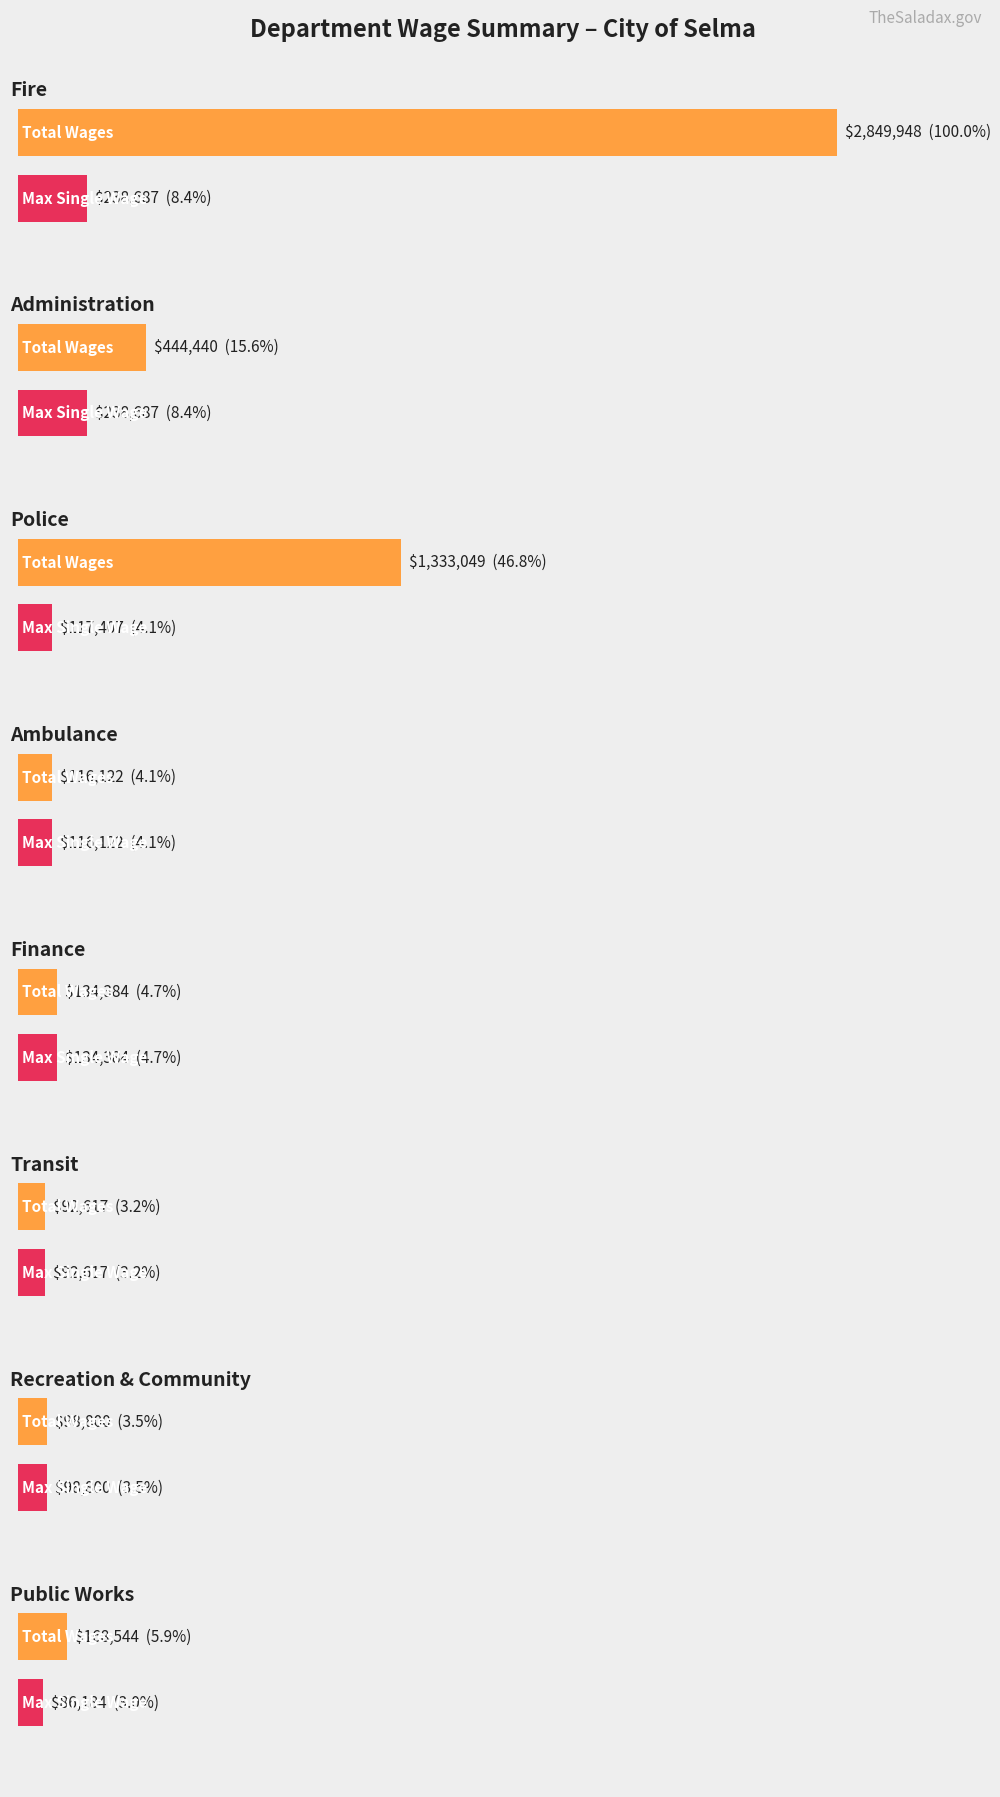

Is it true that the value at Recreation & Community is 98800?

True